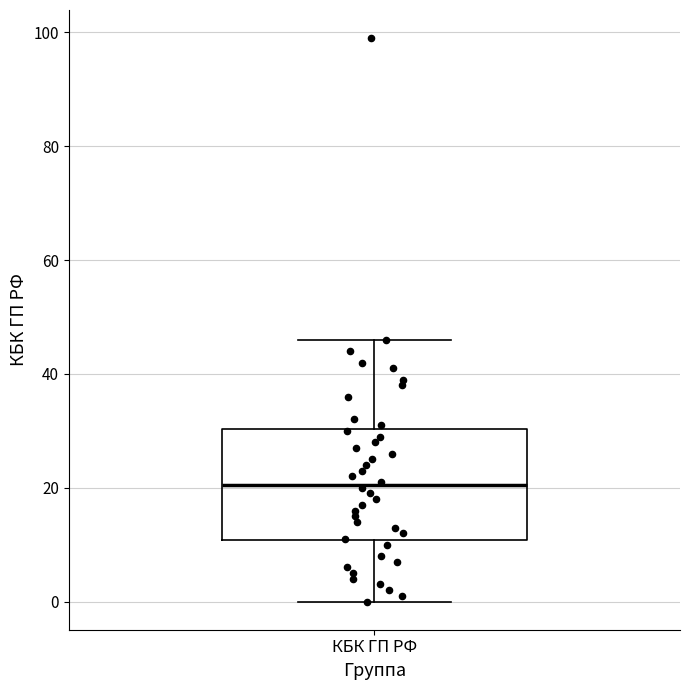

Where does the upper whisker of the box for КБК ГП РФ end on the y-axis? The values are not printed on the chart, so give them approximately, as read against the axis.

46